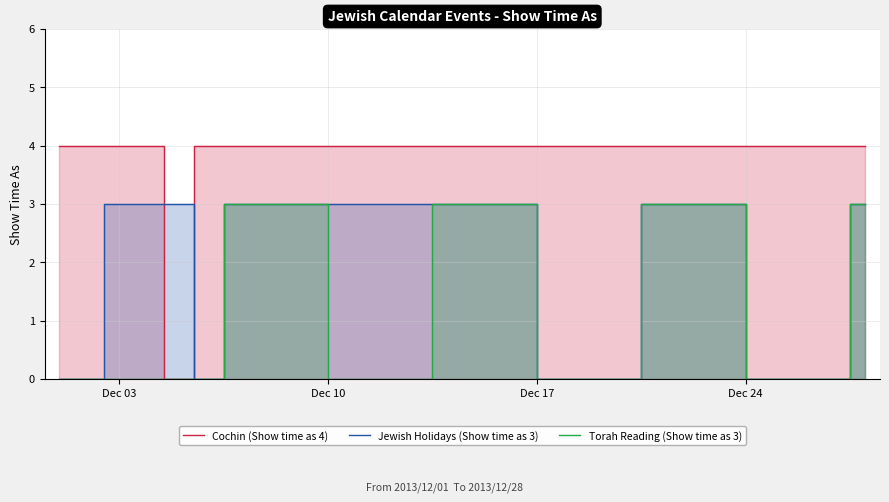

Which series has the widest spread of values?

Cochin (Show time as 4)